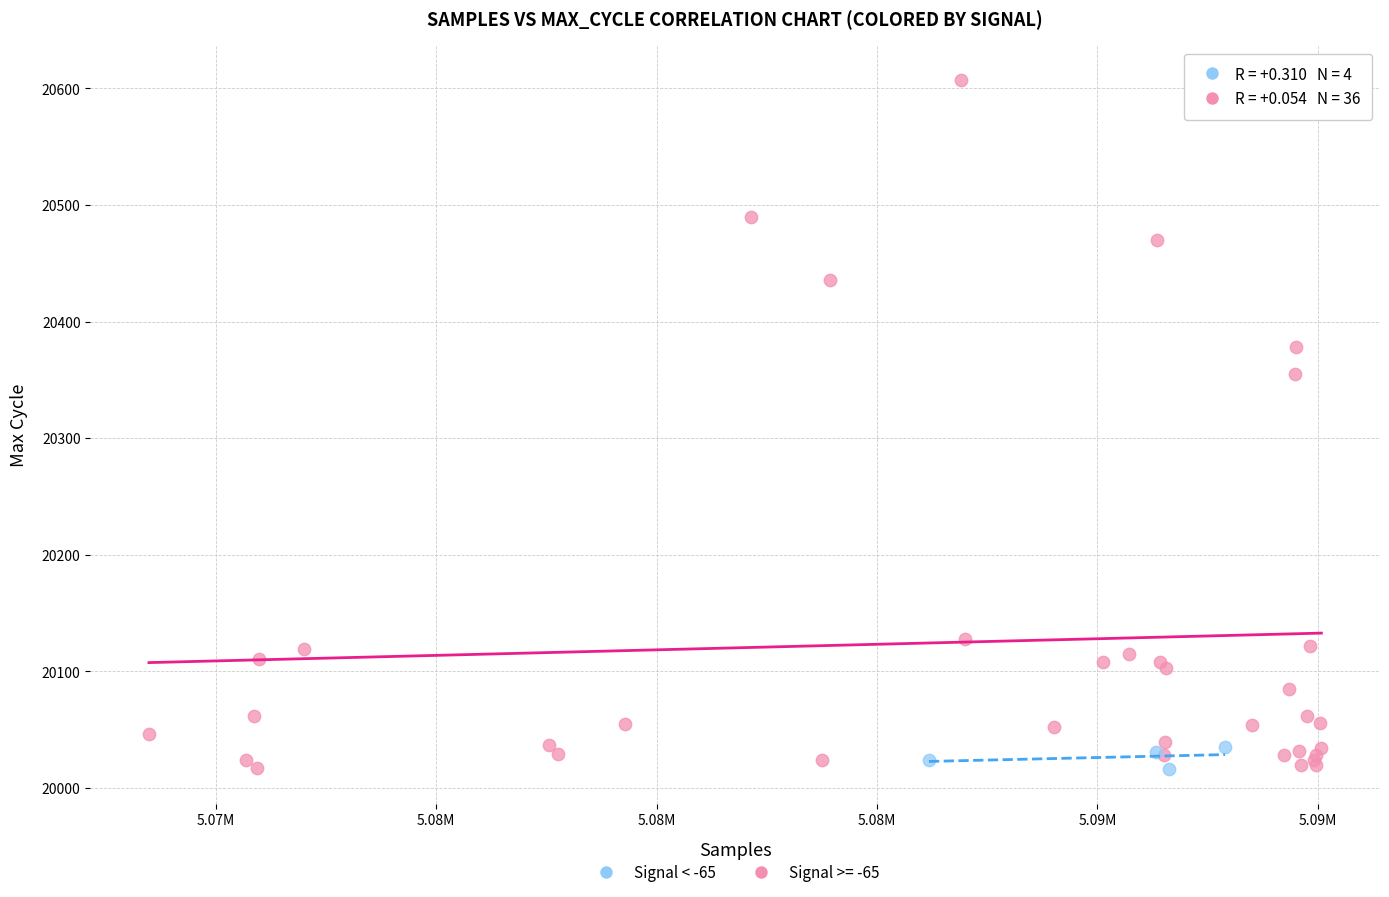

Which series has the largest Y range (max minus min)?

Signal >= -65